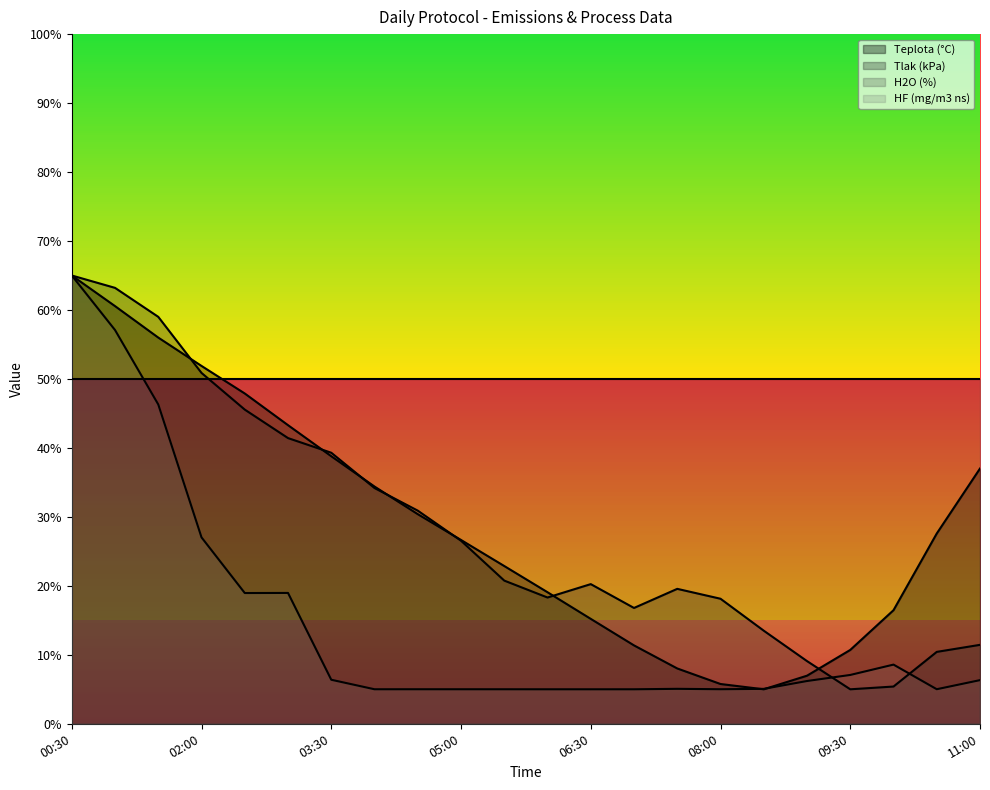

Which series has the largest total across all categories?

H2O (%)